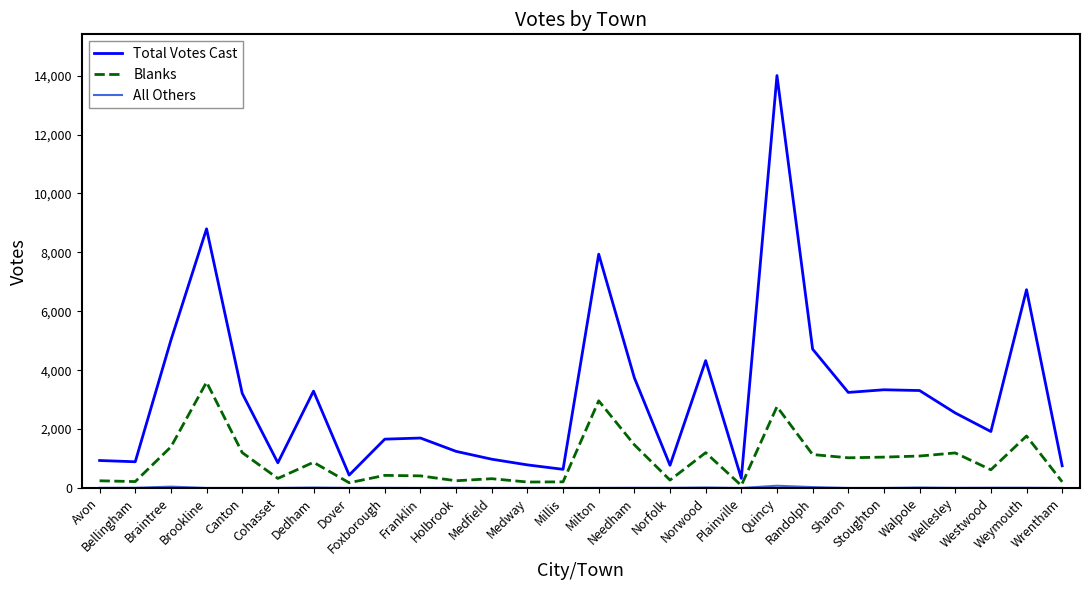

True or false: Total Votes Cast has more than 0 points higher than both neighbors.

True